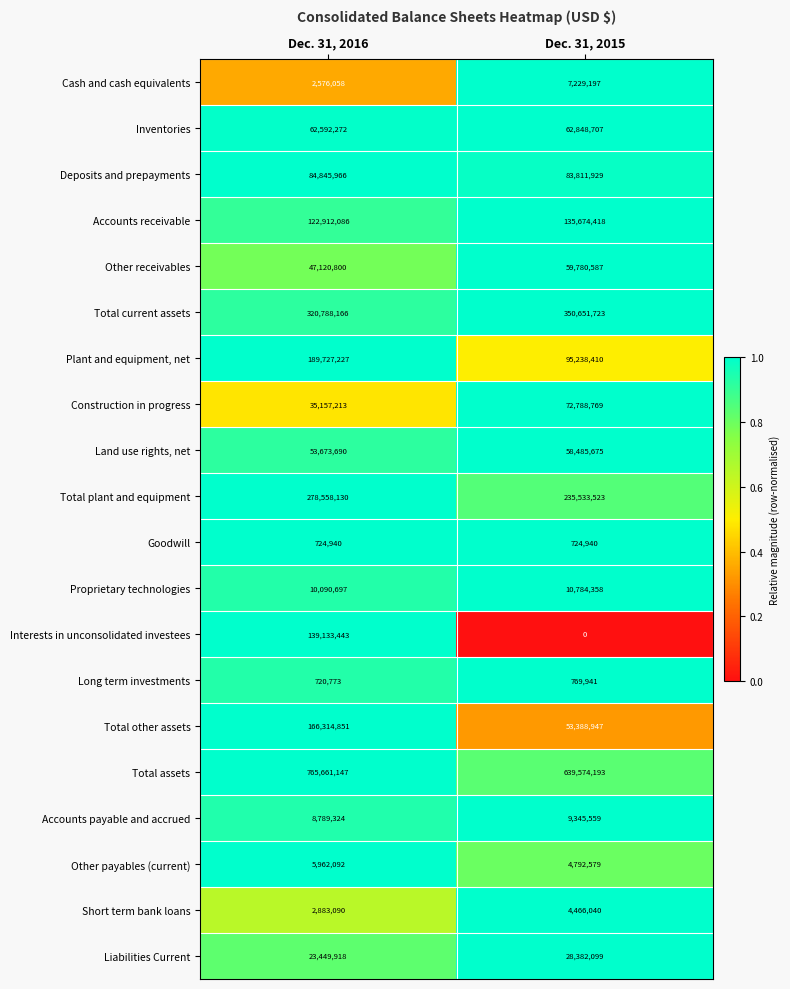

What is the difference between the maximum and minimum values in the Proprietary technologies series?

693661